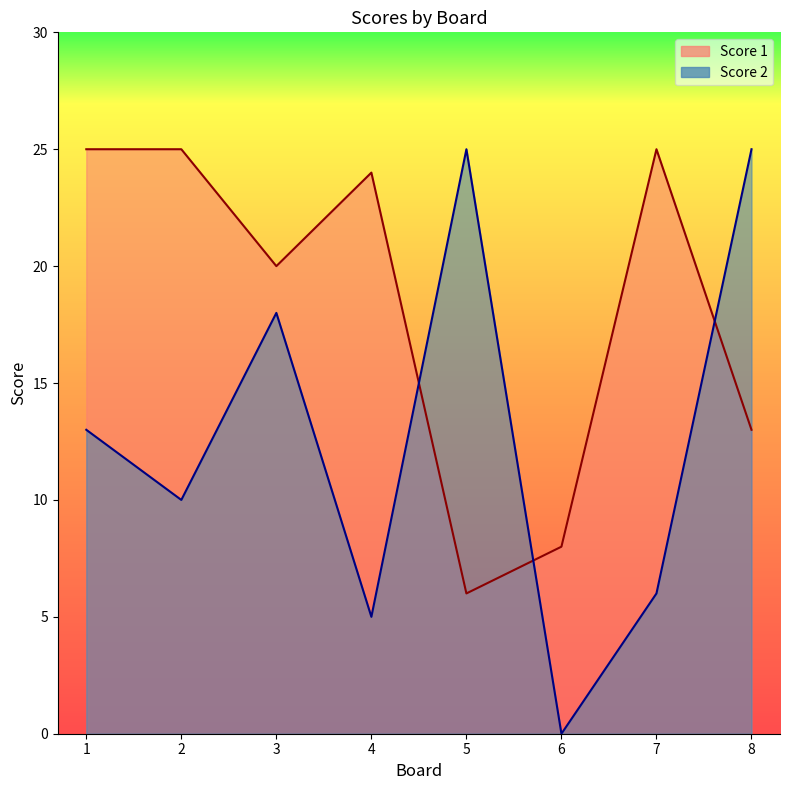

At which label is Score 1 closest to 15?

8